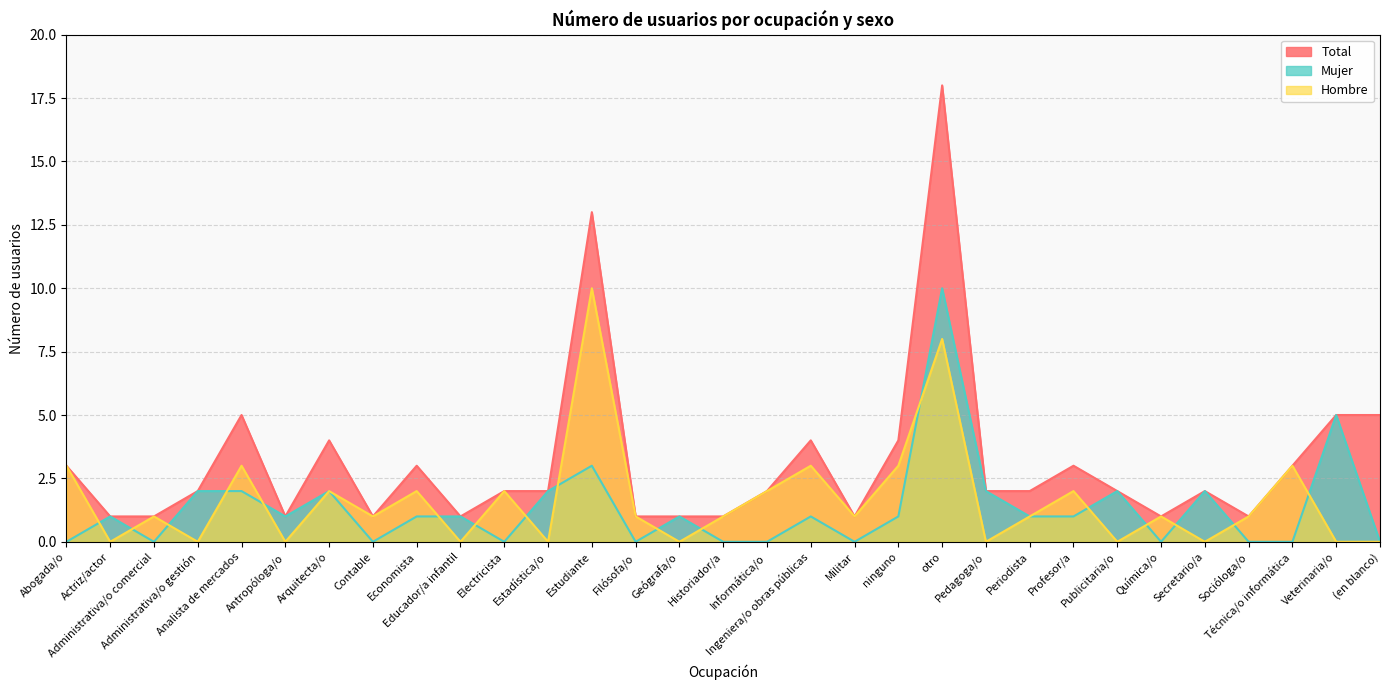

How many interior local valleys does the Total series have?

6